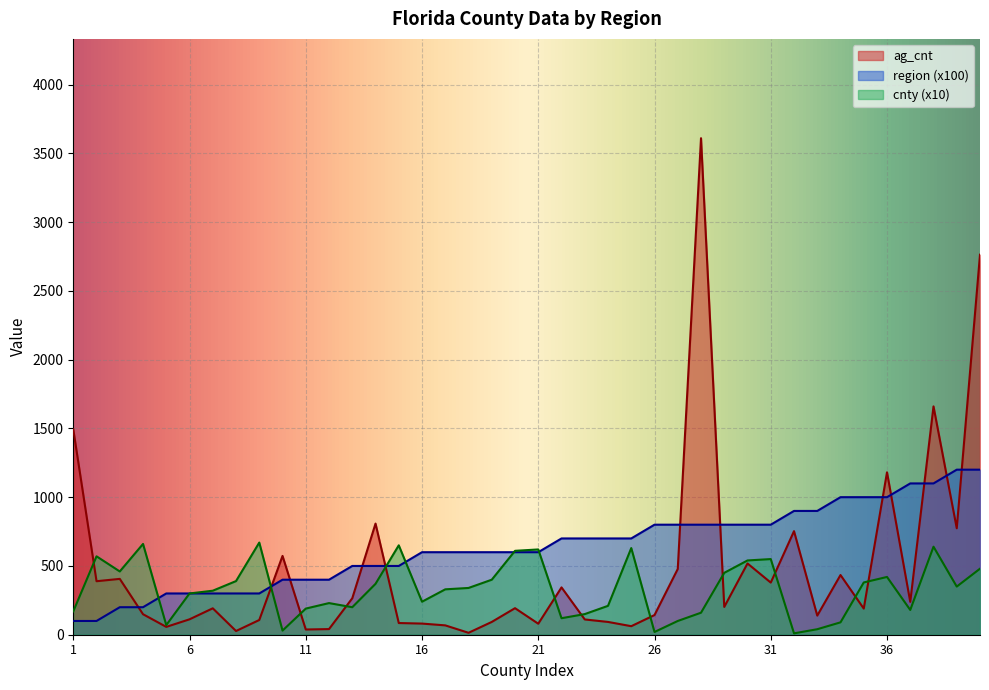

What is the smallest value displayed?

10